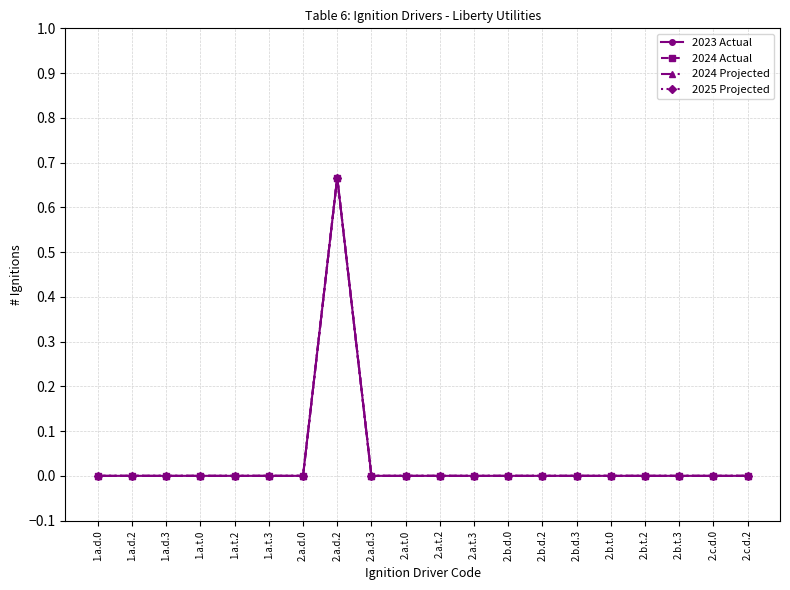

Count the 2025 Projected values in the range 0 to 1.

20